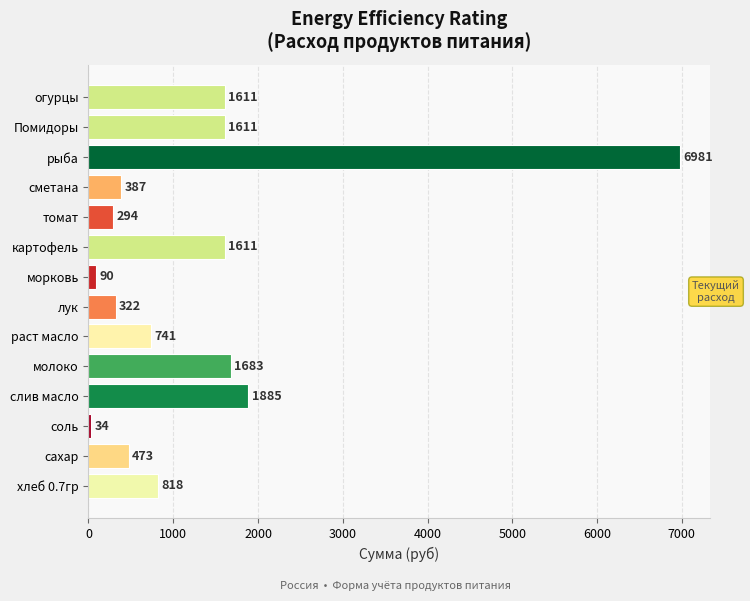

How many values are below 818?

7